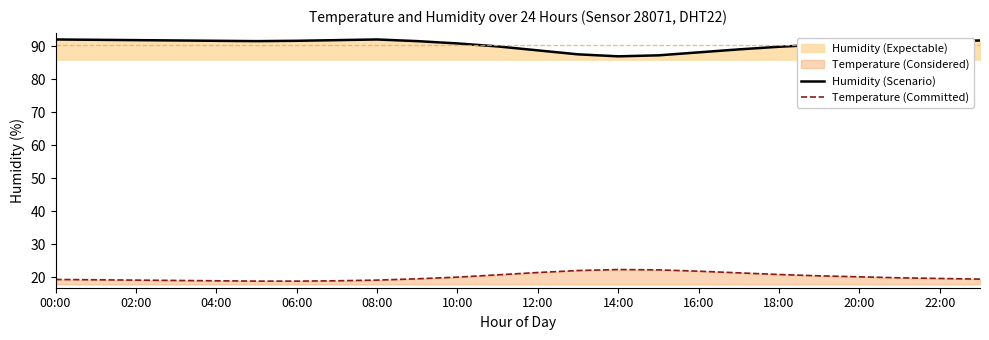

Reading left to right, what are all the values shown in this chart?

Humidity (Scenario): 92.0	91.9	91.8	91.7	91.6	91.5	91.6	91.8	92.0	91.5	90.8	89.9	88.7	87.5	86.9	87.2	88.1	89.0	89.8	90.4	90.8	91.1	91.4	91.7
Temperature (Committed): 19.4	19.3	19.2	19.1	19.0	18.9	18.9	19.0	19.2	19.6	20.1	20.8	21.5	22.1	22.4	22.3	21.9	21.4	20.9	20.5	20.2	19.9	19.7	19.5